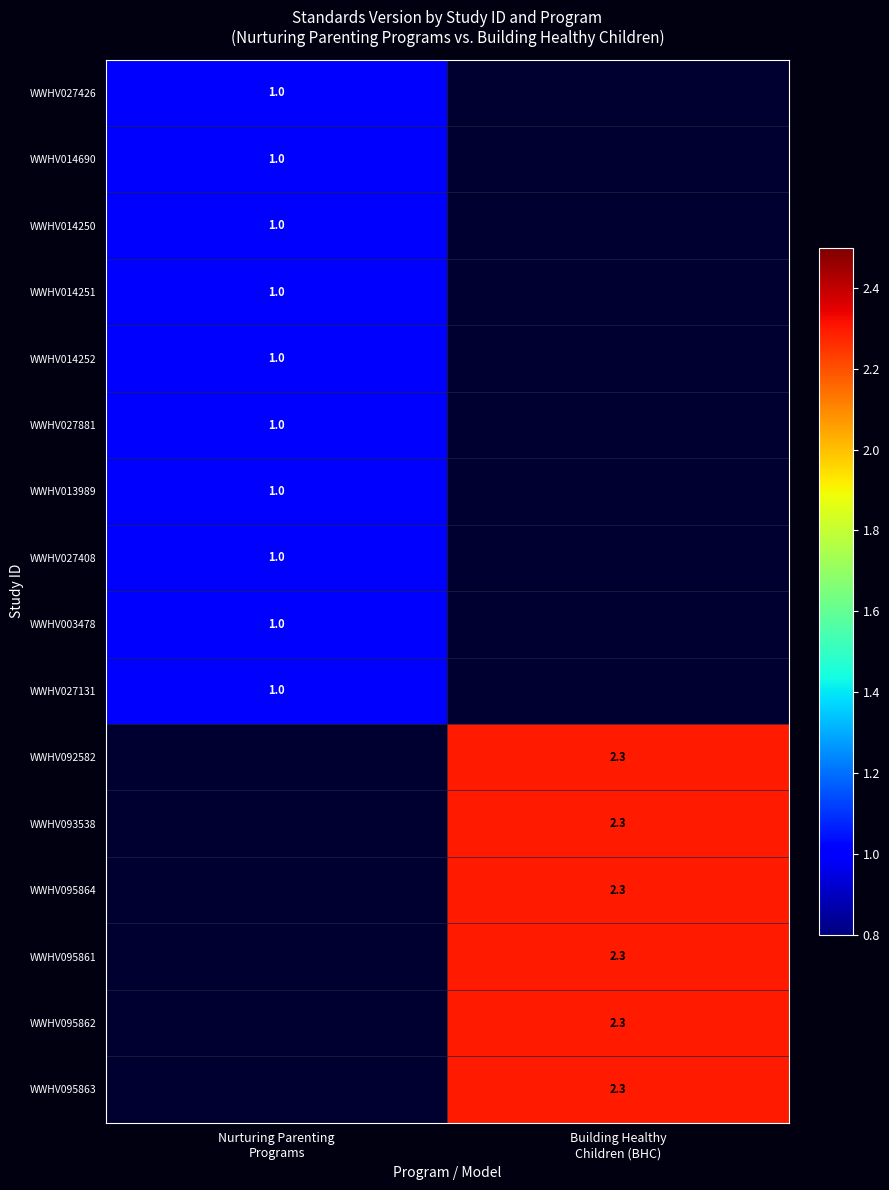

How many values in WWHV014690 are above zero?

1